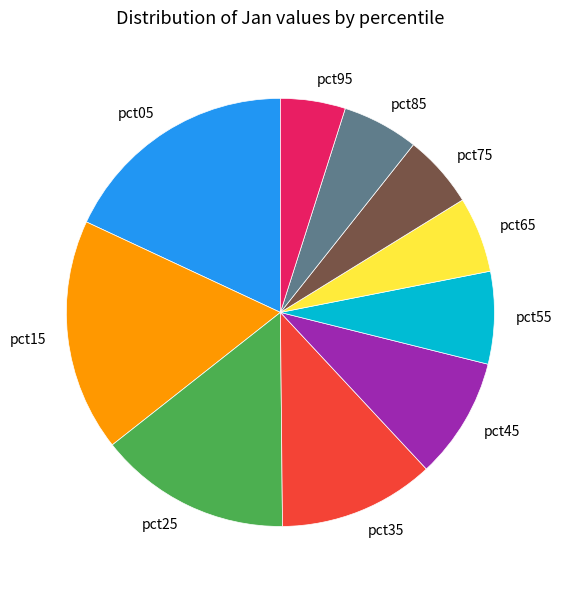

How many segments does this pie chart have?

10